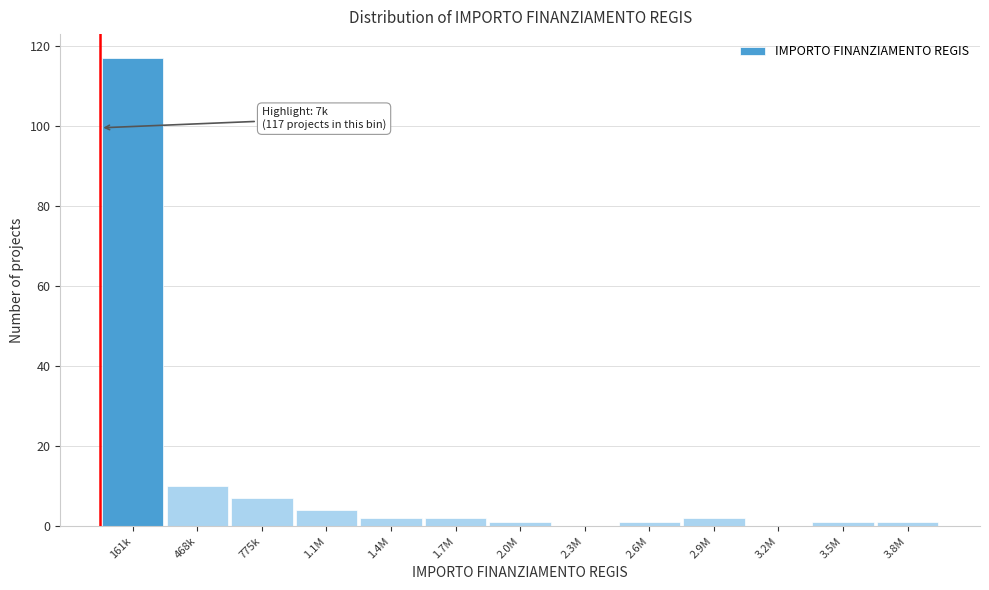

Reading right to left, list all the values displayed in this chart.

3.8M=1	3.5M=1	3.2M=0	2.9M=2	2.6M=1	2.3M=0	2.0M=1	1.7M=2	1.4M=2	1.1M=4	775k=7	468k=10	161k=117